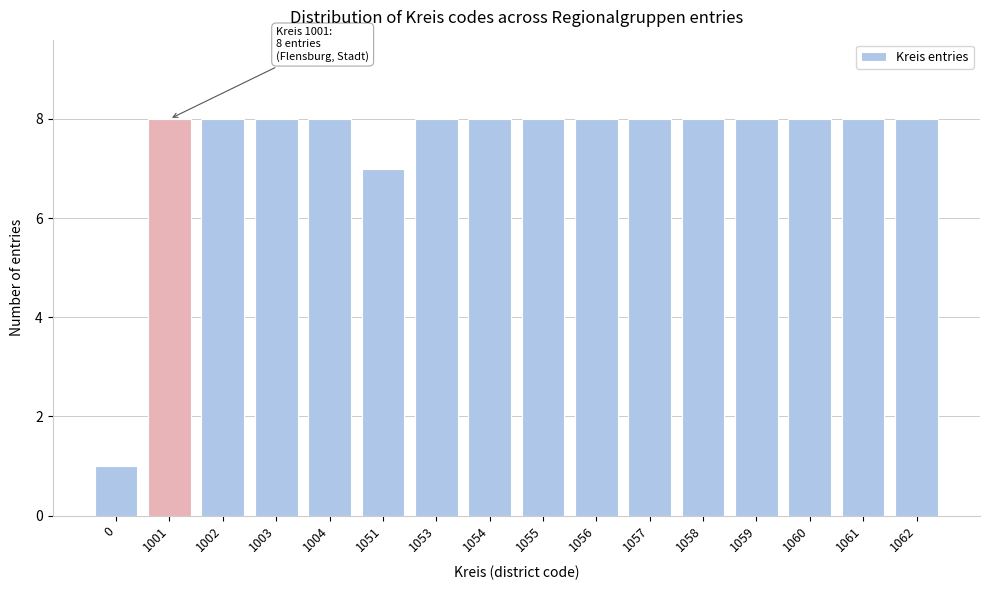

Reading left to right, transcribe all the data shown in this chart.

0=1	1001=8	1002=8	1003=8	1004=8	1051=7	1053=8	1054=8	1055=8	1056=8	1057=8	1058=8	1059=8	1060=8	1061=8	1062=8